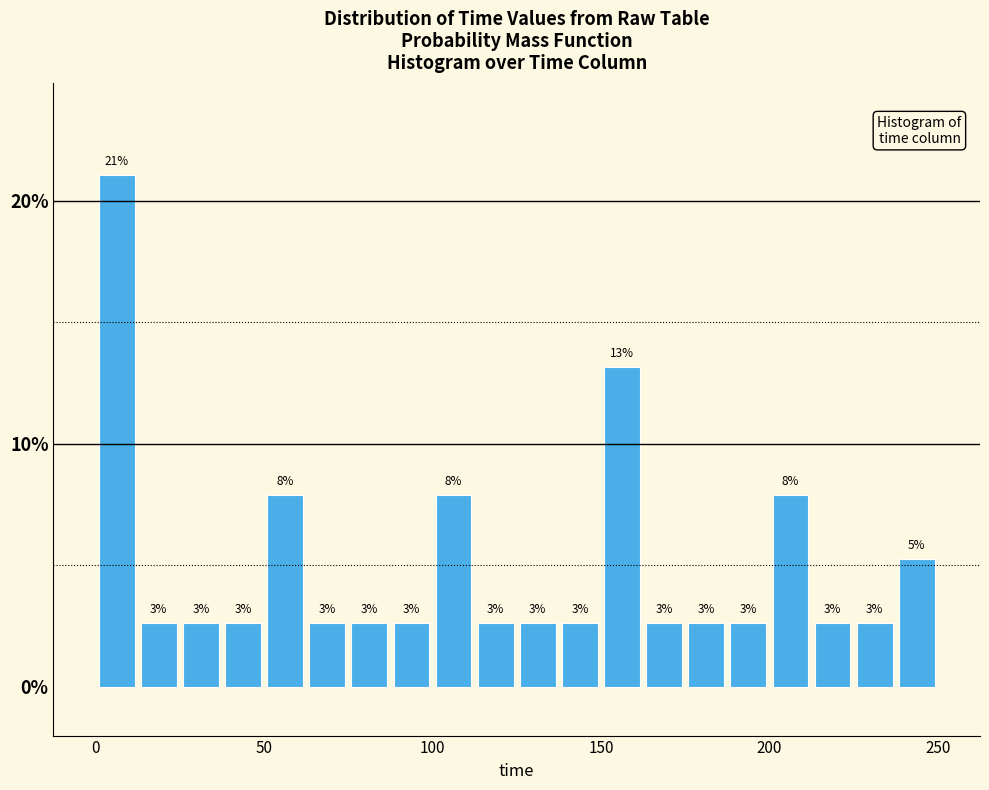

Read against the x-axis, roughly where is the centre of the tallest bar?

5